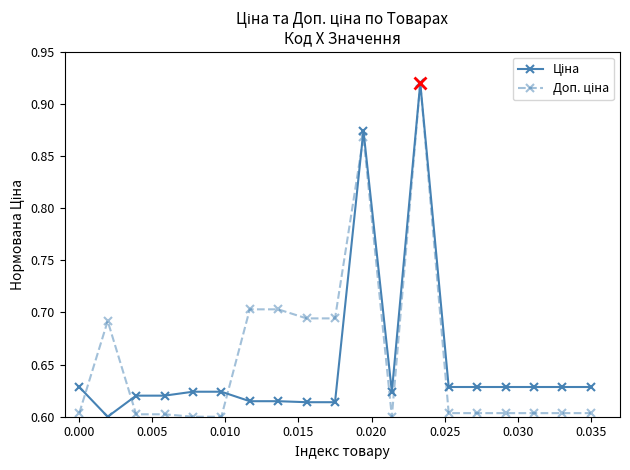

At how many categories does at least one series exceed 0?

19